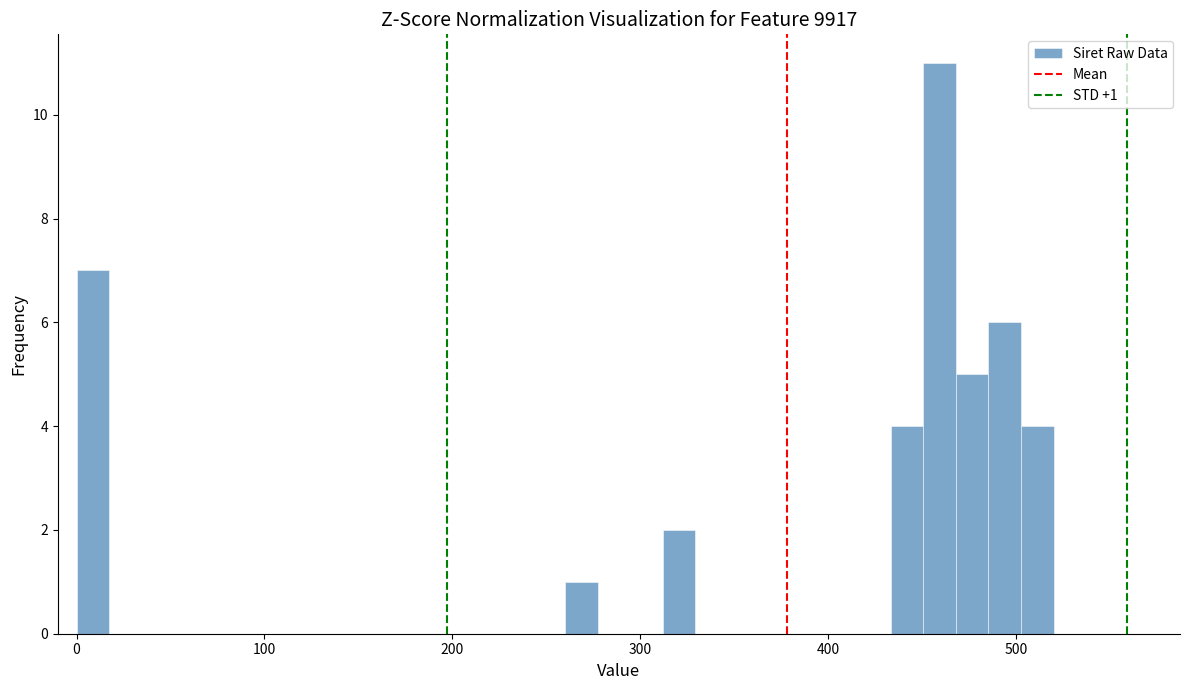

Read against the x-axis, roughly where is the centre of the tallest bar?

460